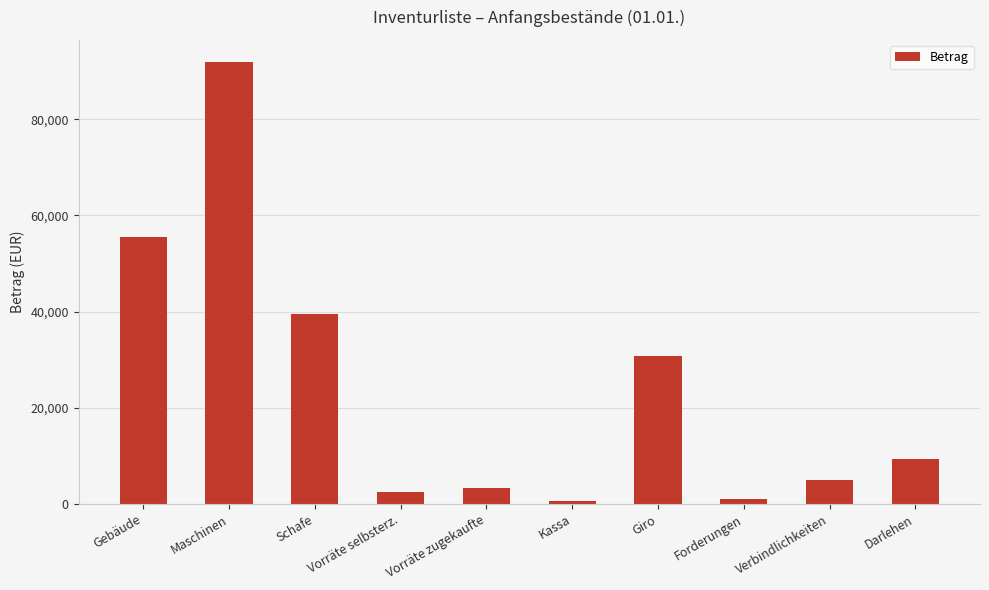

Does the chart contain stacked bars?

No